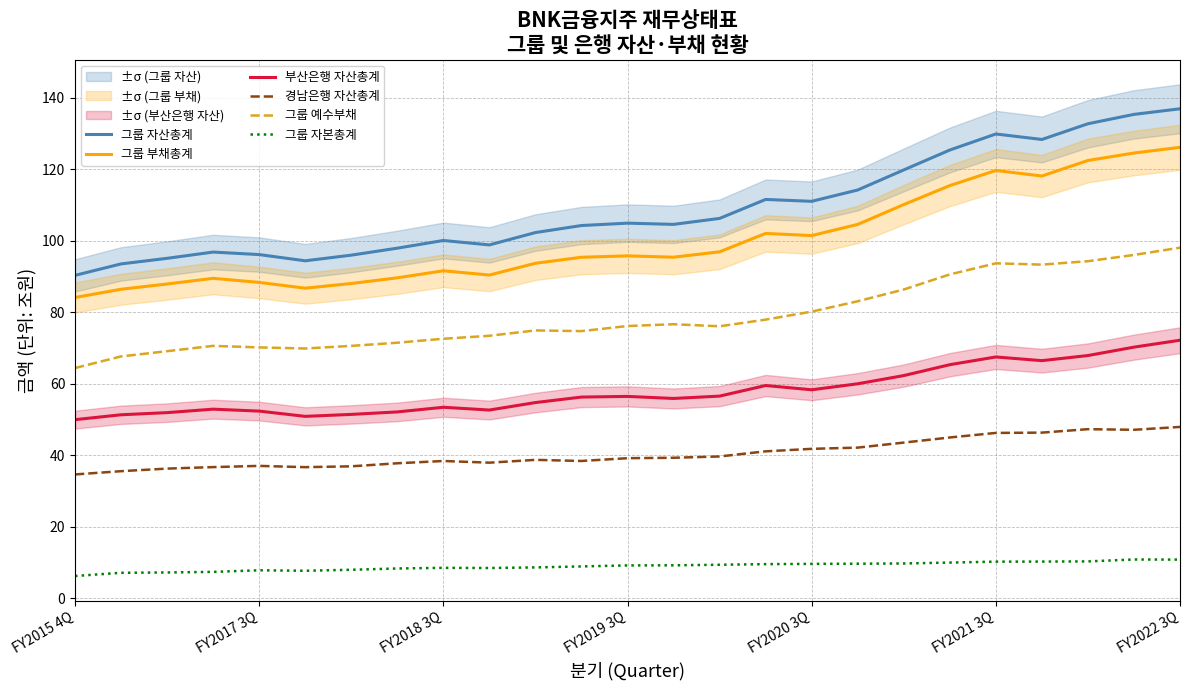

What is the maximum value for 그룹 자본총계?

10.8